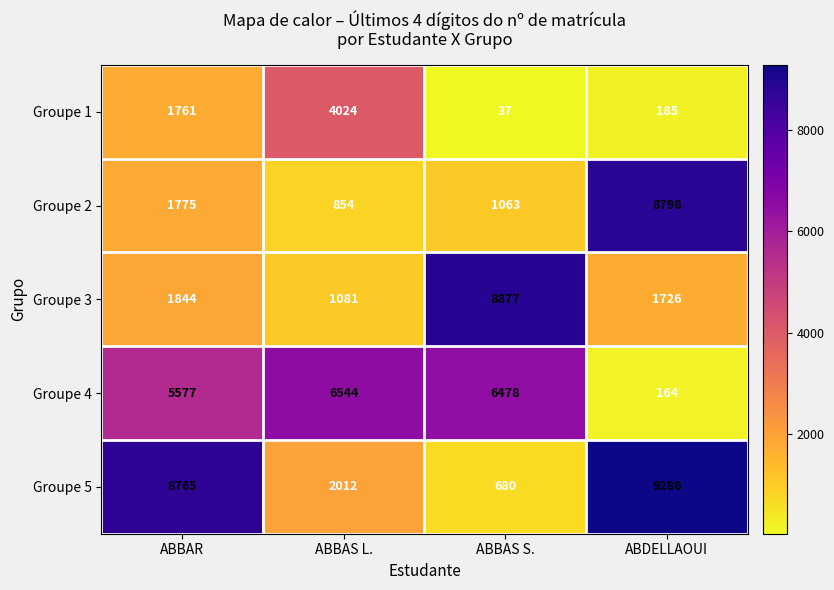

How many data points in Groupe 1 are less than 1761?

2